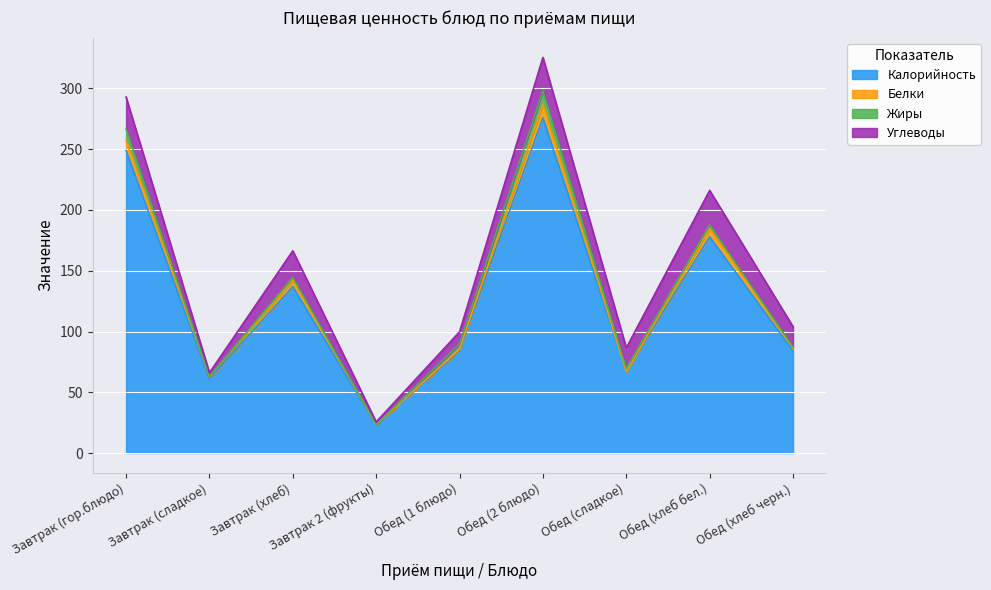

At which category is the sum across all series the highest?

Обед (2 блюдо)